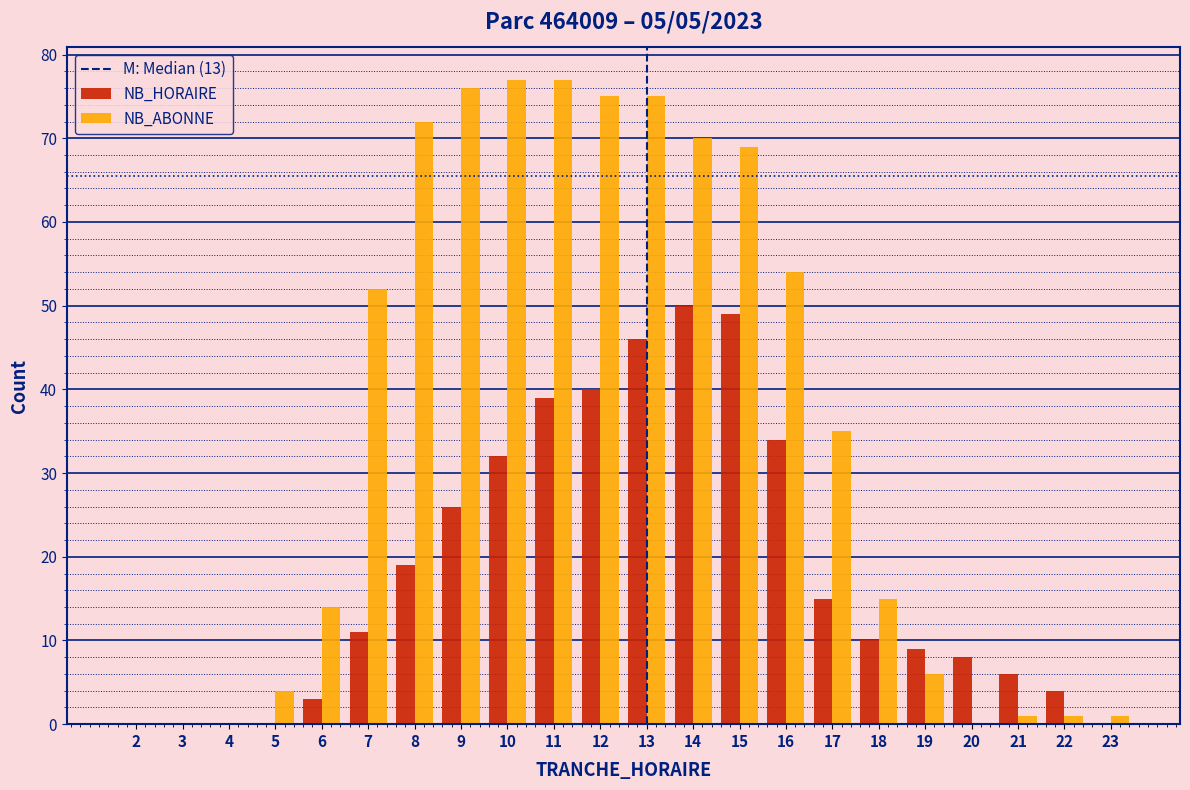

The value of NB_HORAIRE at 5 is 0. True or false?

True